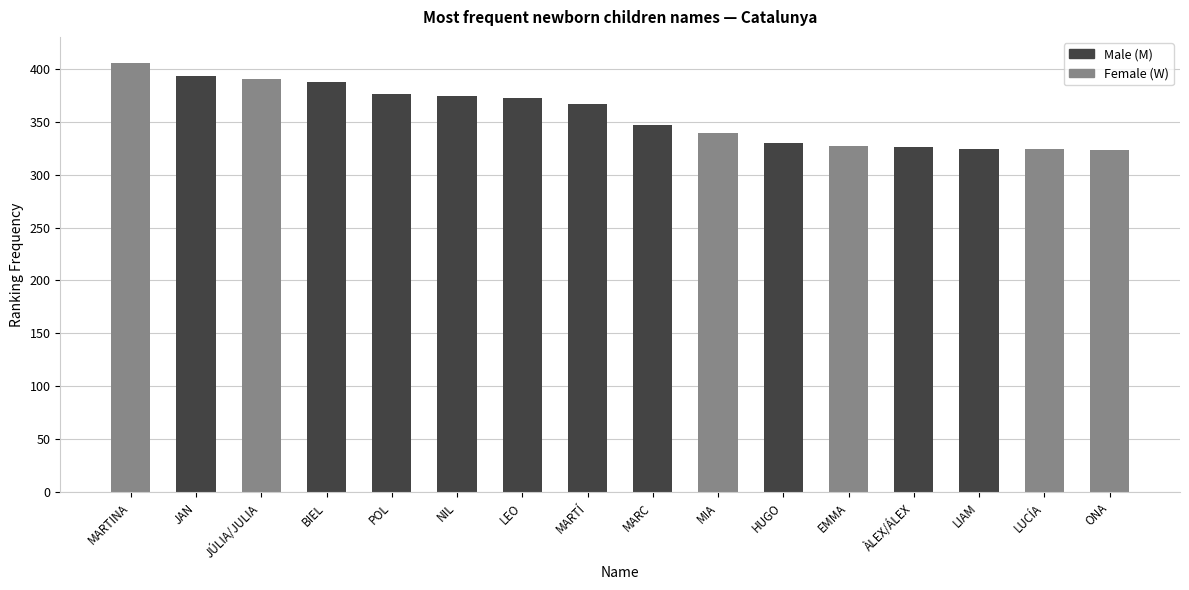

What is the label of the 16th bar from the right?

MARTINA